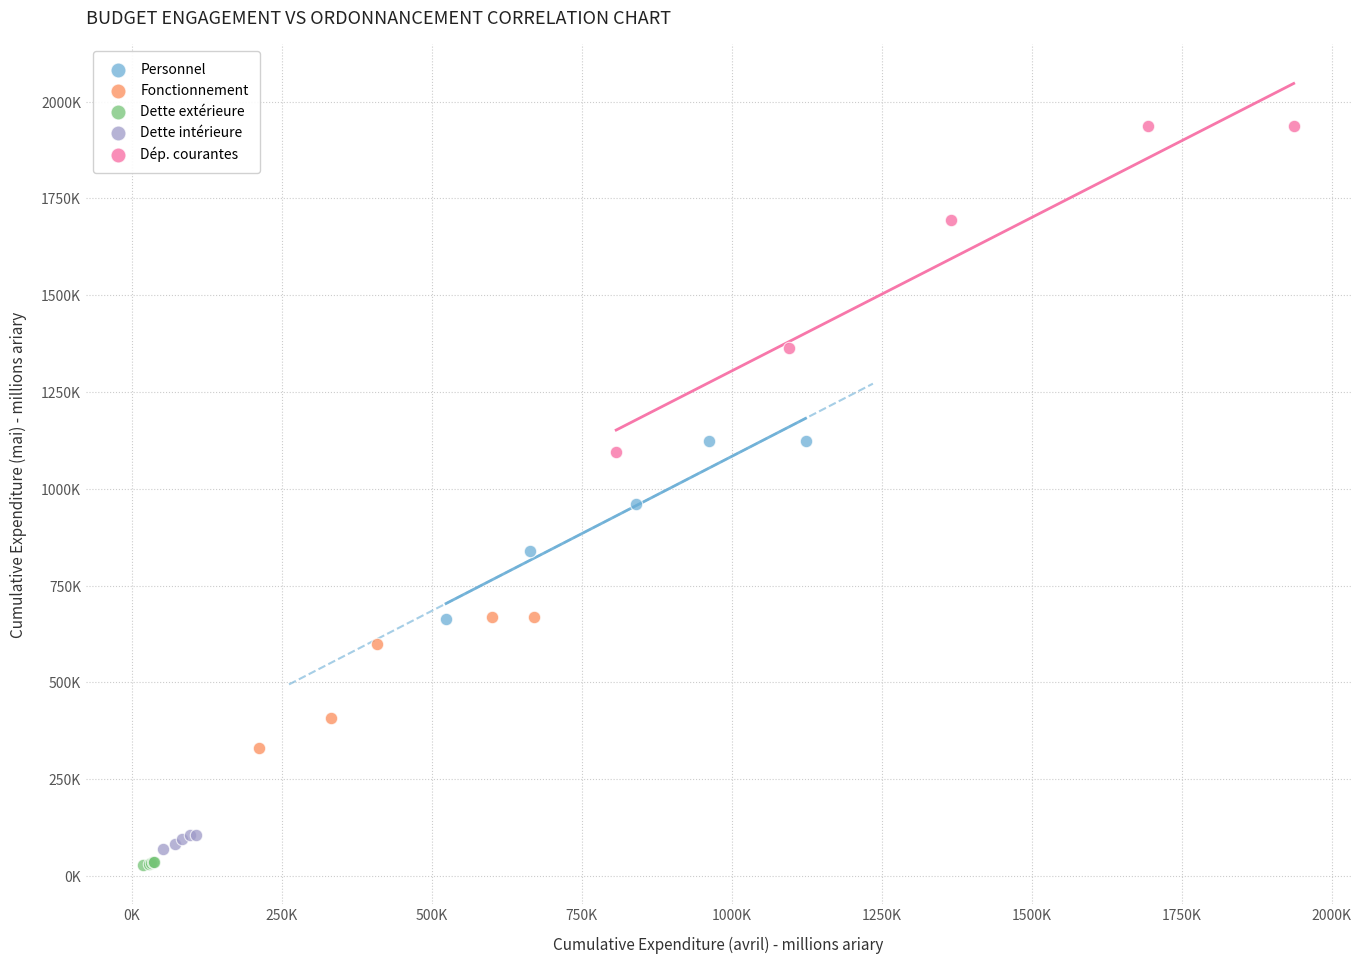

Which series reaches the minimum Y coordinate?

Dette extérieure